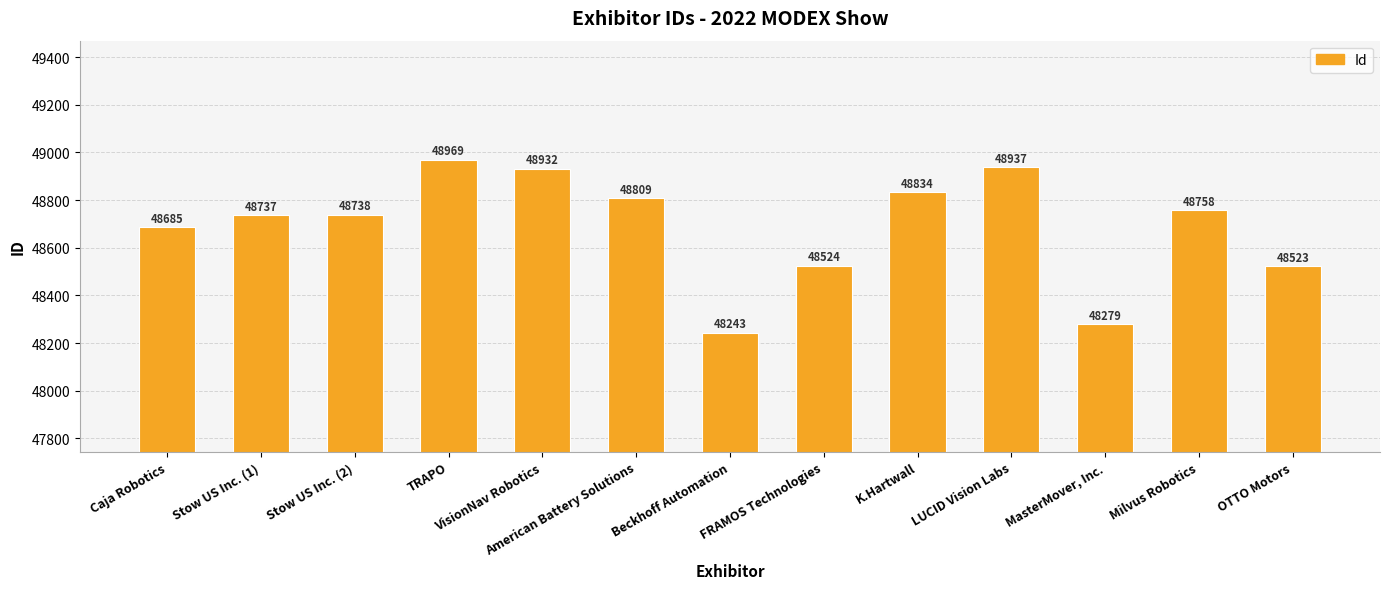

Does the chart contain any negative values?

No